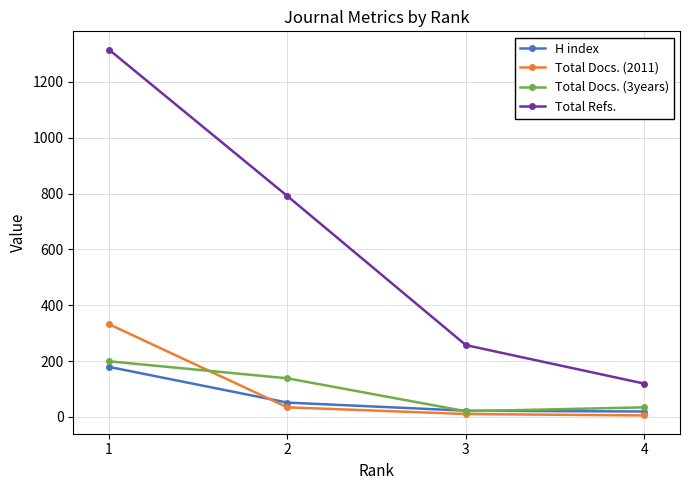

Where do Total Docs. (3years) and Total Docs. (2011) first cross each other?

1 and 2